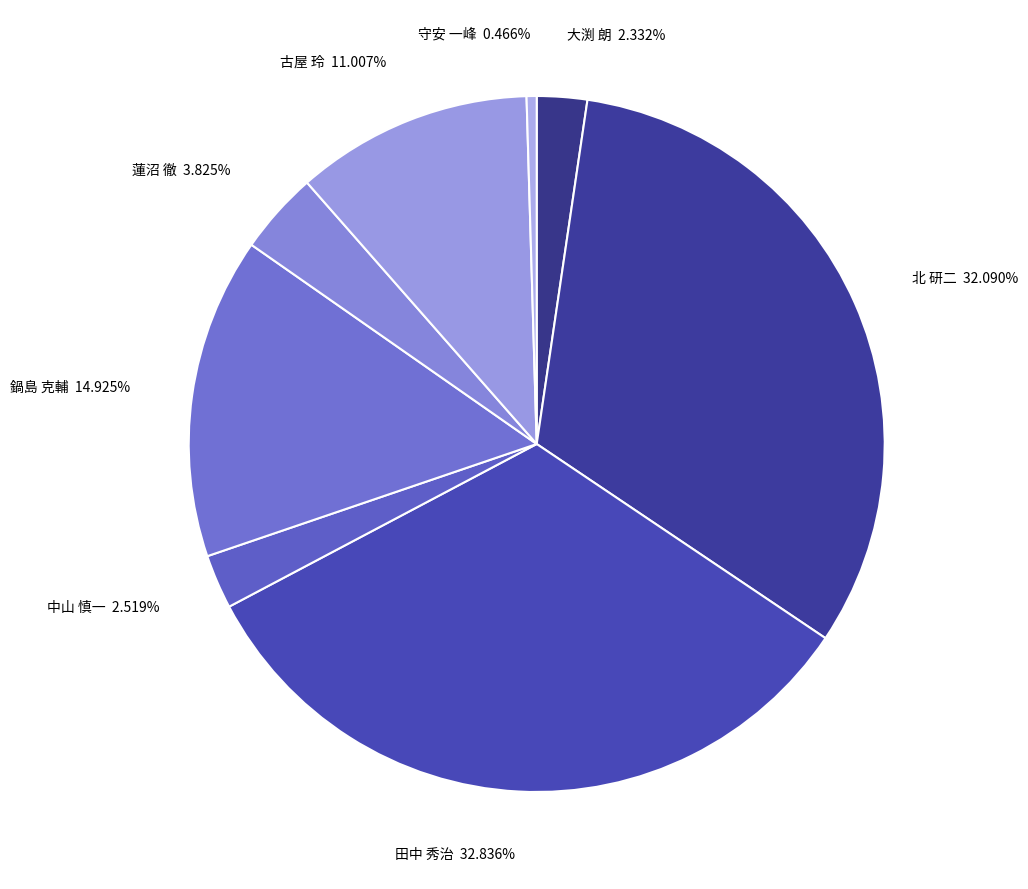

To the nearest percent, what is the difference between the largest and smallest slice percentages?

32%